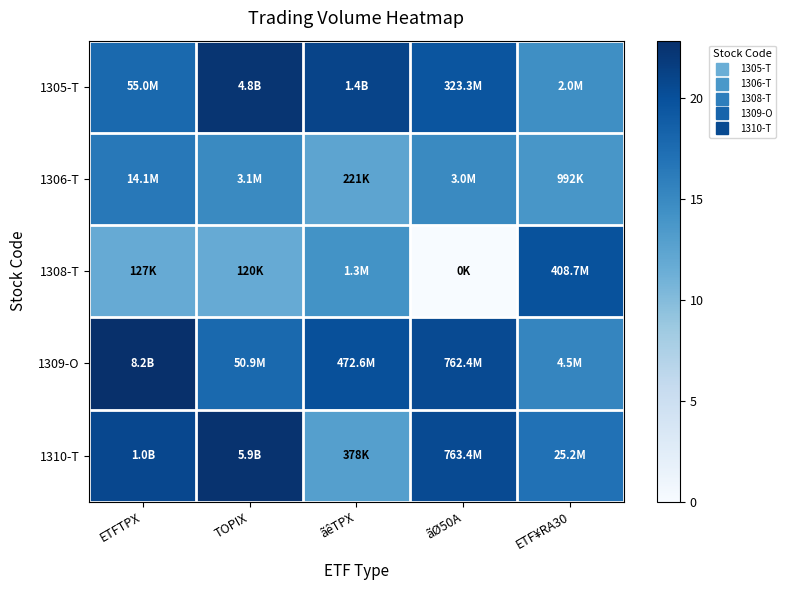

What is the total value across all series at ãêTPX?

80.2